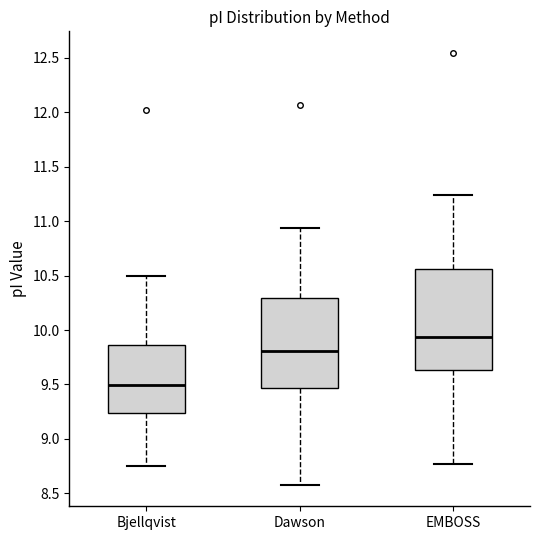

Which box has the lowest median line?

Bjellqvist